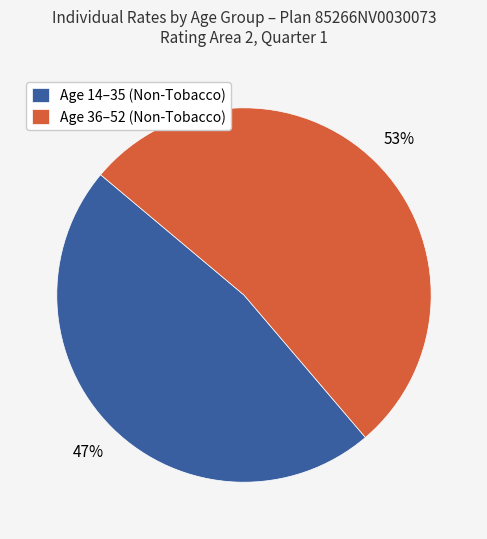

True or false: Age 14–35 (Non-Tobacco) accounts for 34% of the total.

False